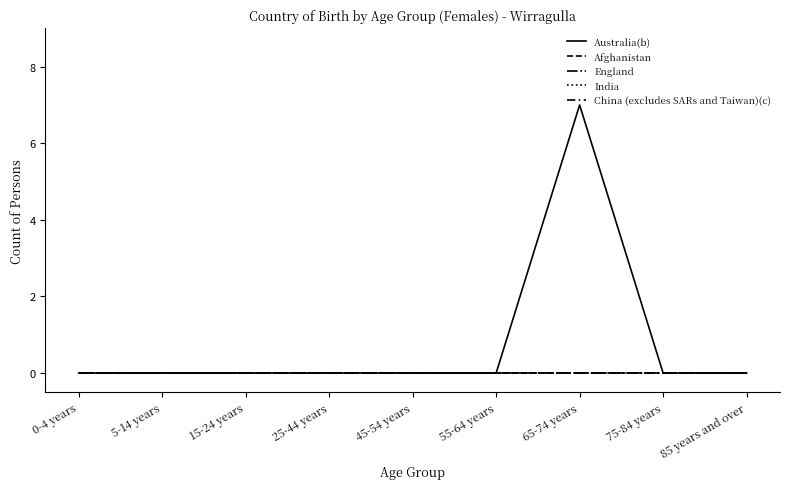

Is this an area chart (filled region under the line)?

No